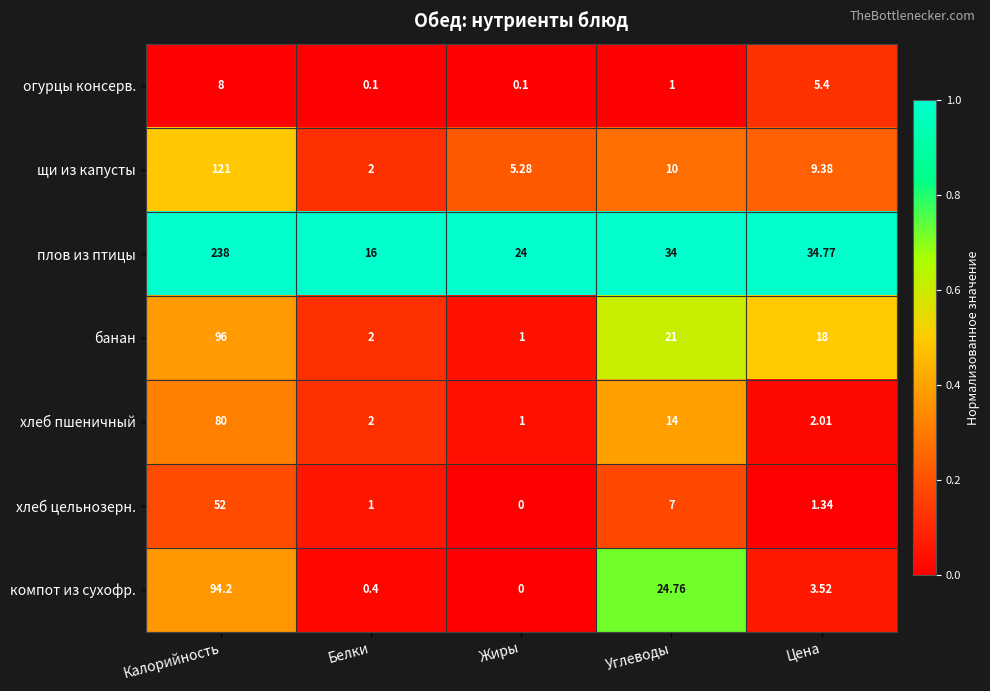

Which series changed the most between Углеводы and Цена?

компот из сухофр.